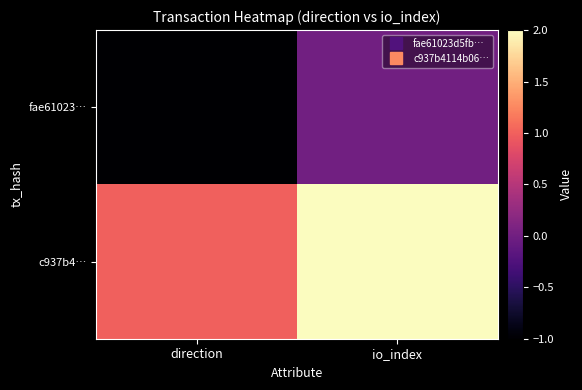

Between direction and io_index, which series saw the biggest shift?

fae61023…